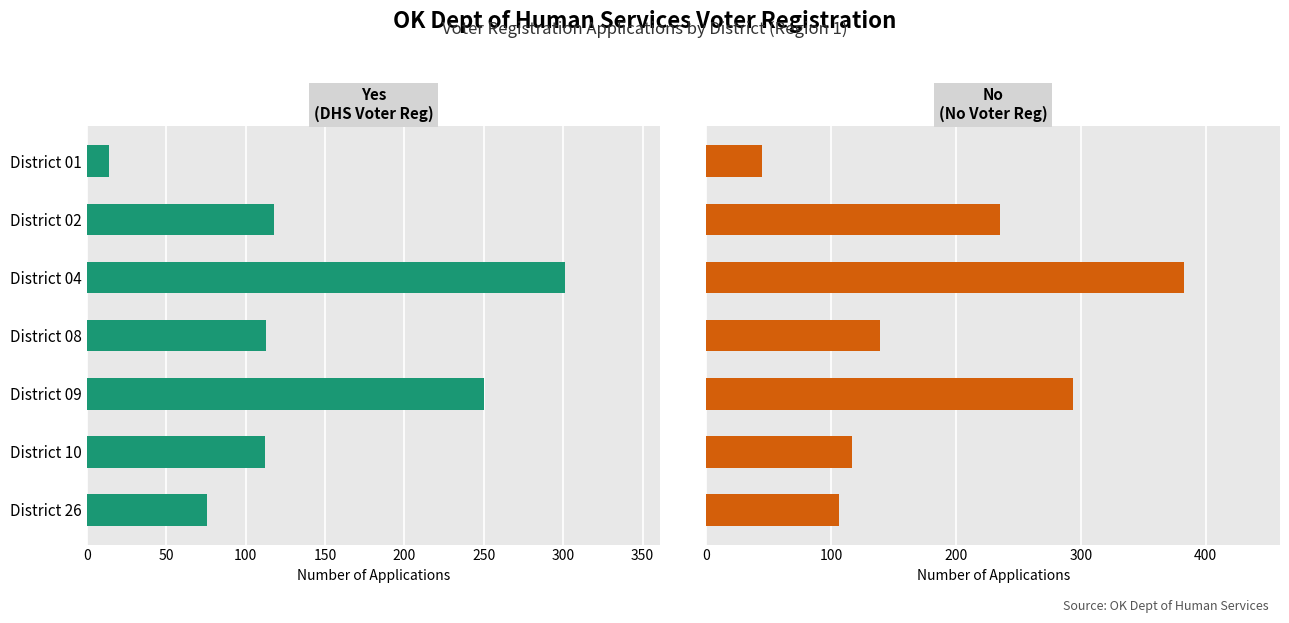

Which series has the largest total across all categories?

No